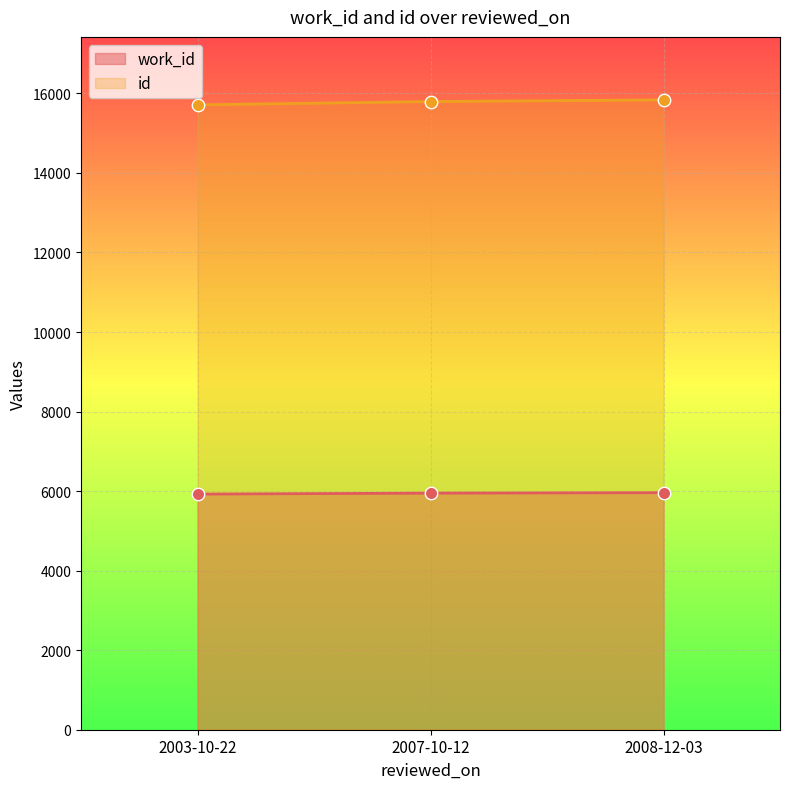

At which category is the sum across all series the highest?

2008-12-03